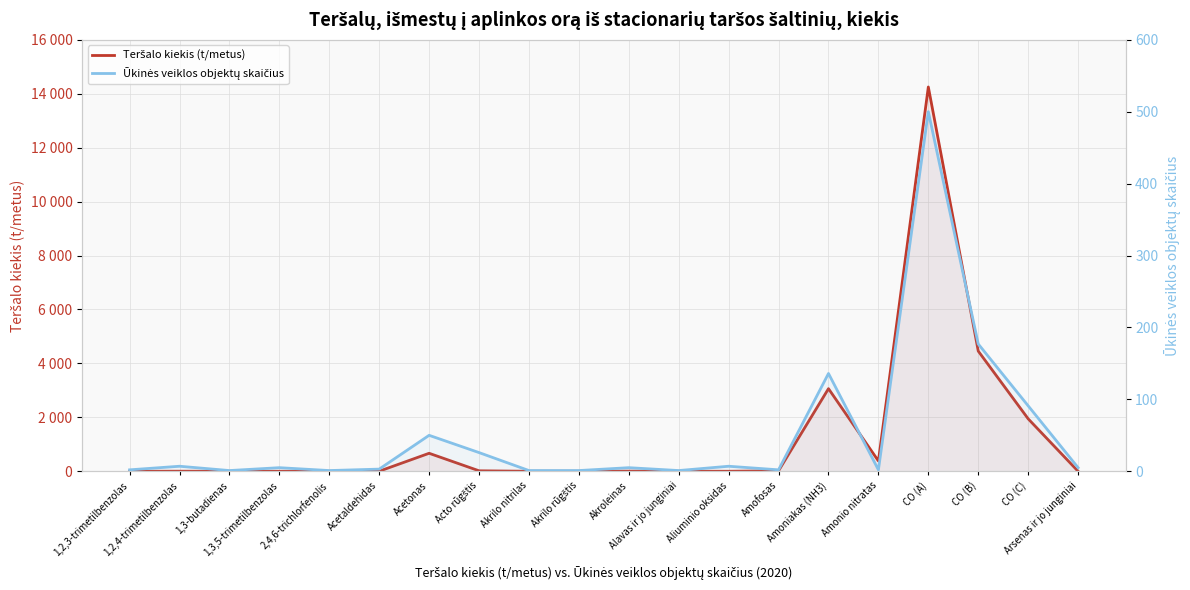

How many lines are shown in the chart?

2